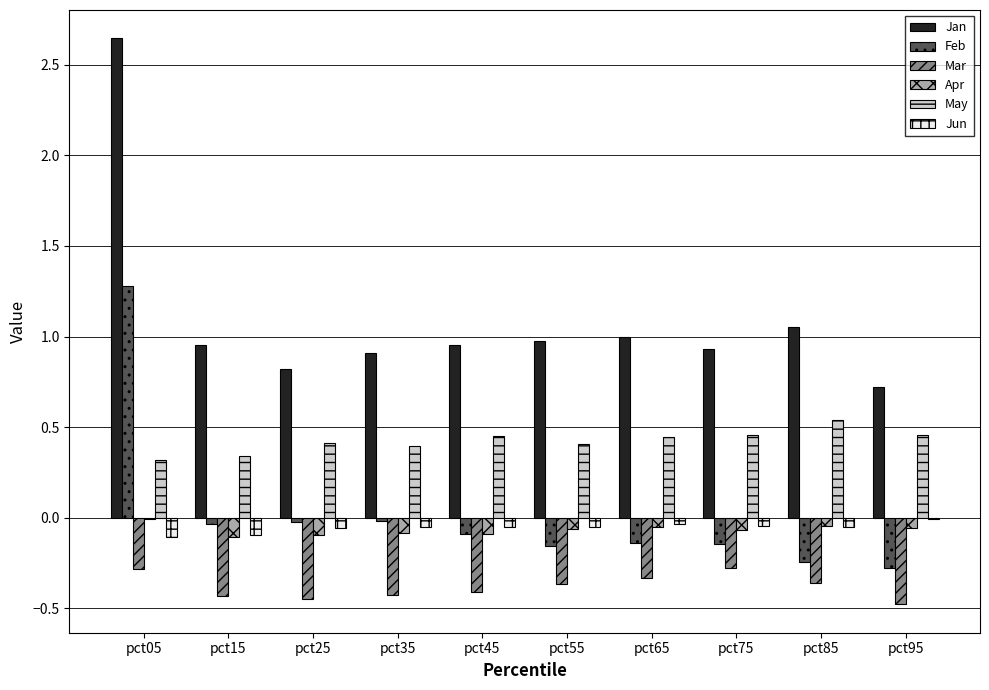

What is the sum of all Jan values?

11.0